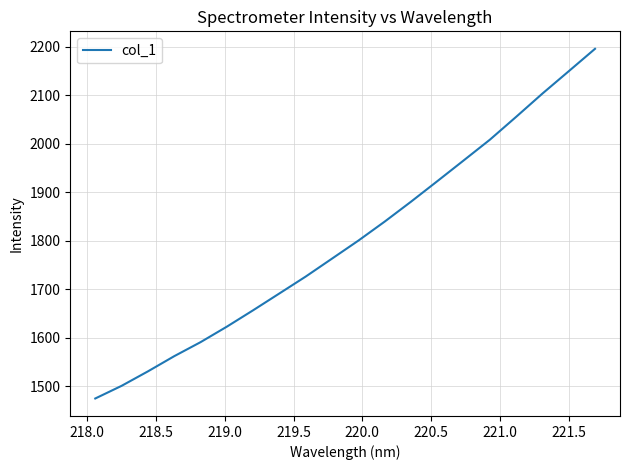

How many values are below 1800?

10